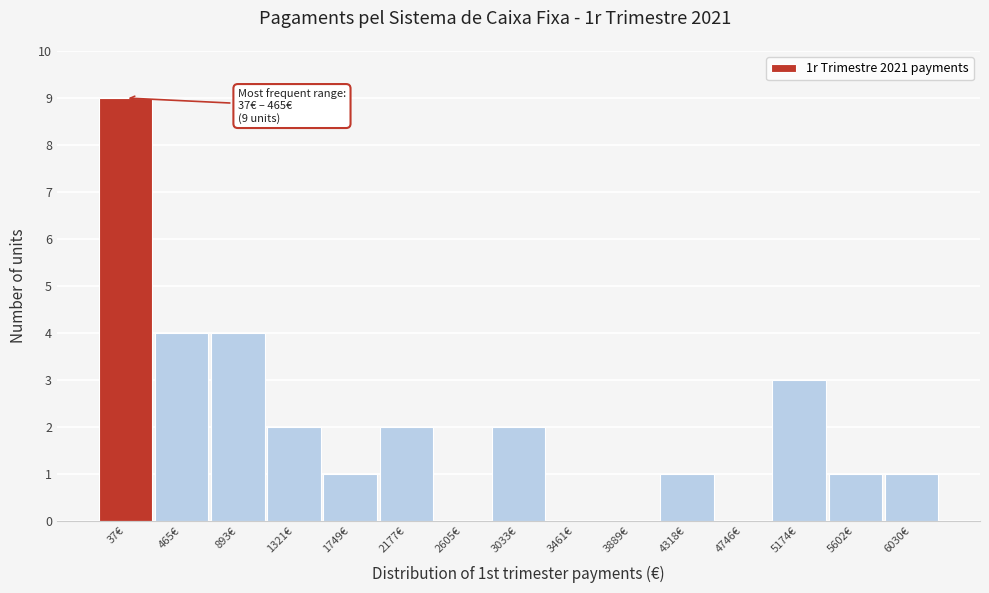

Reading left to right, list all the values displayed in this chart.

37€=9	465€=4	893€=4	1321€=2	1749€=1	2177€=2	2605€=0	3033€=2	3461€=0	3889€=0	4318€=1	4746€=0	5174€=3	5602€=1	6030€=1